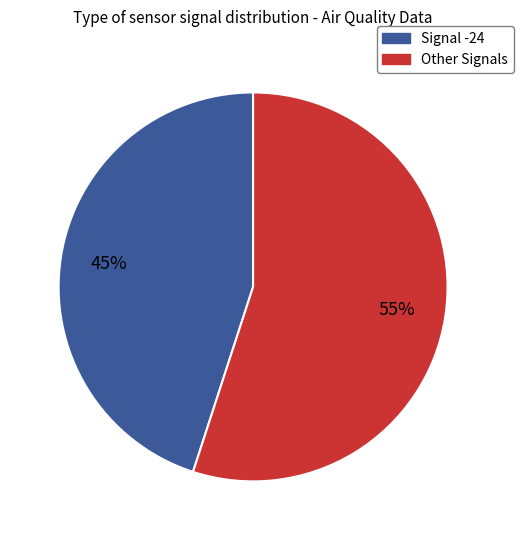

Does any single category account for the majority?

Yes